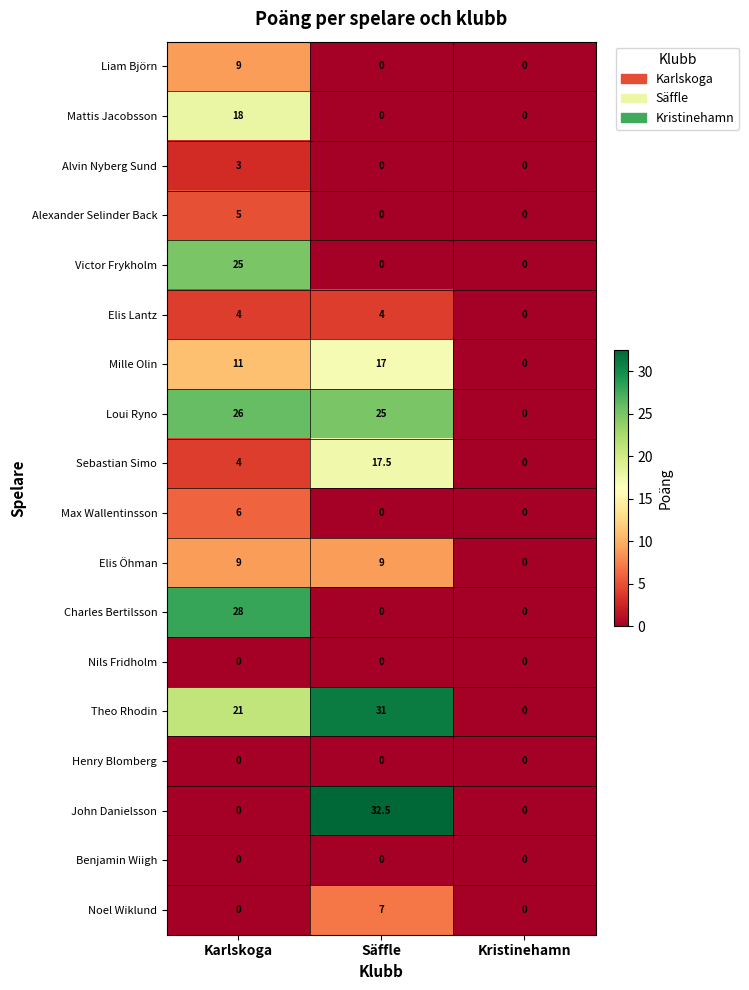

At which category is the sum across all series the highest?

Karlskoga